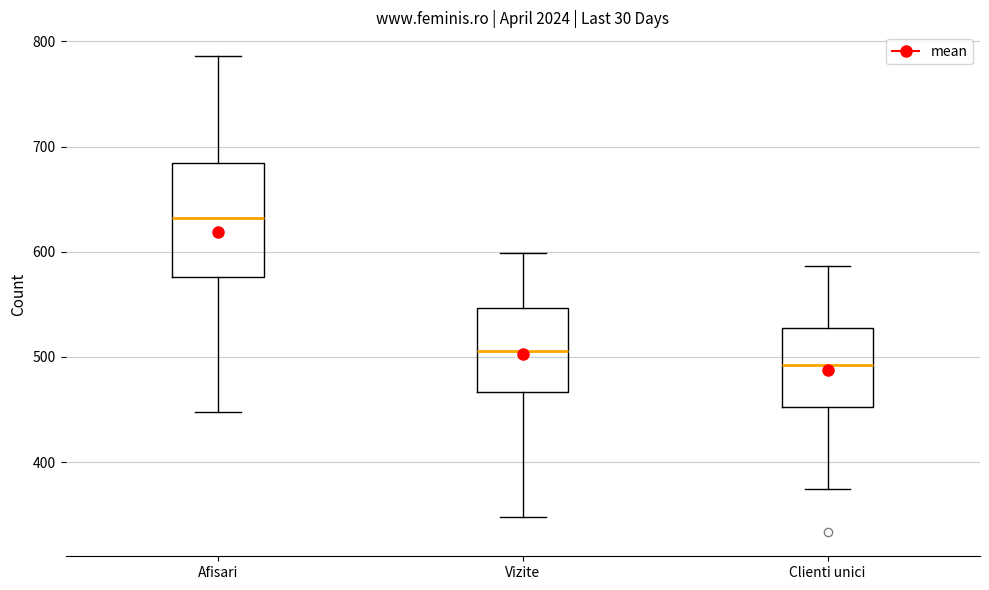

Which box is the tallest, from its lower edge to its upper edge?

Afisari